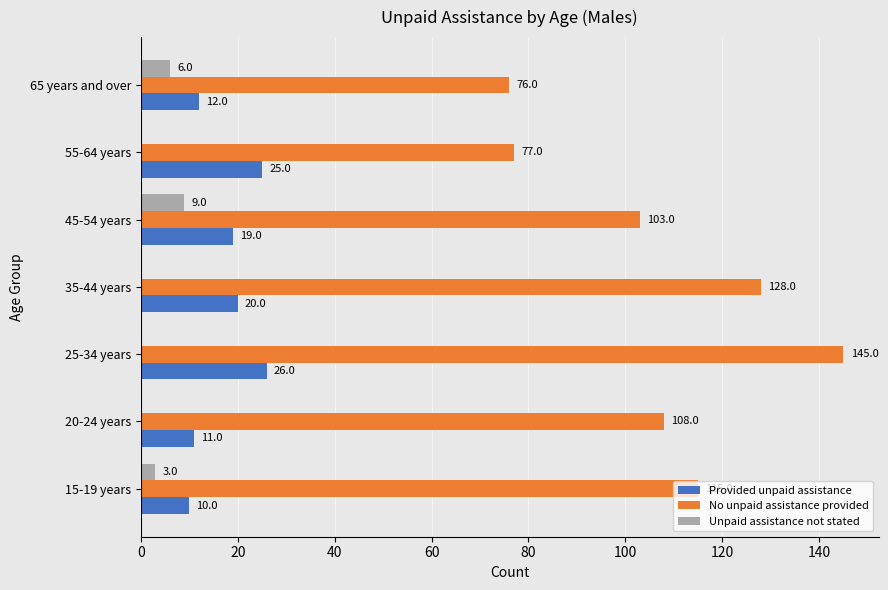

At which category is the sum across all series the highest?

25-34 years